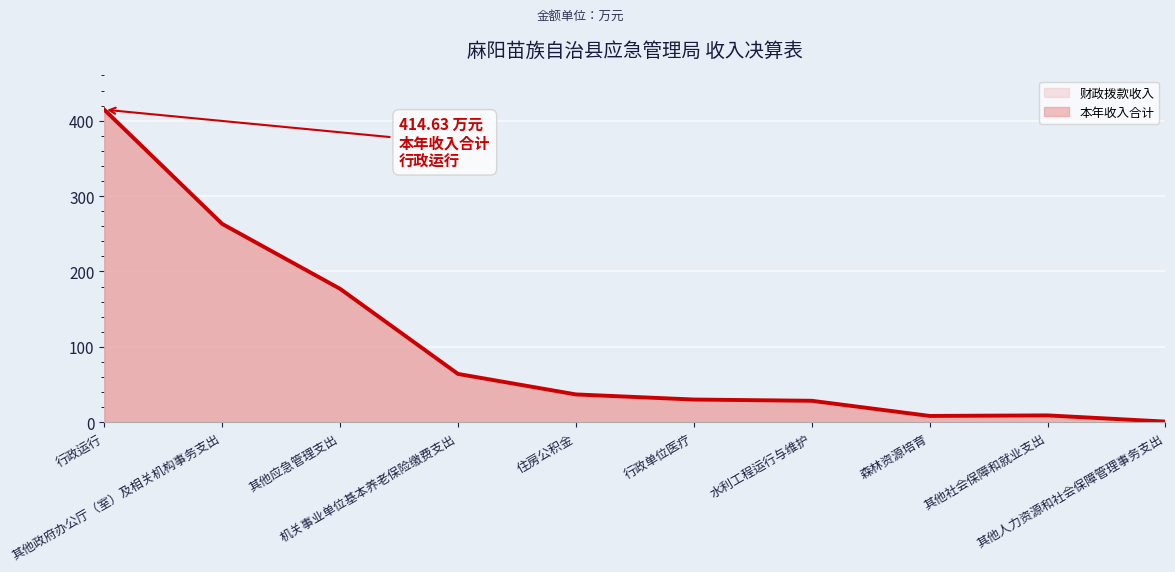

What is the difference between the second highest and minimum values in the 本年收入合计 series?

262.2